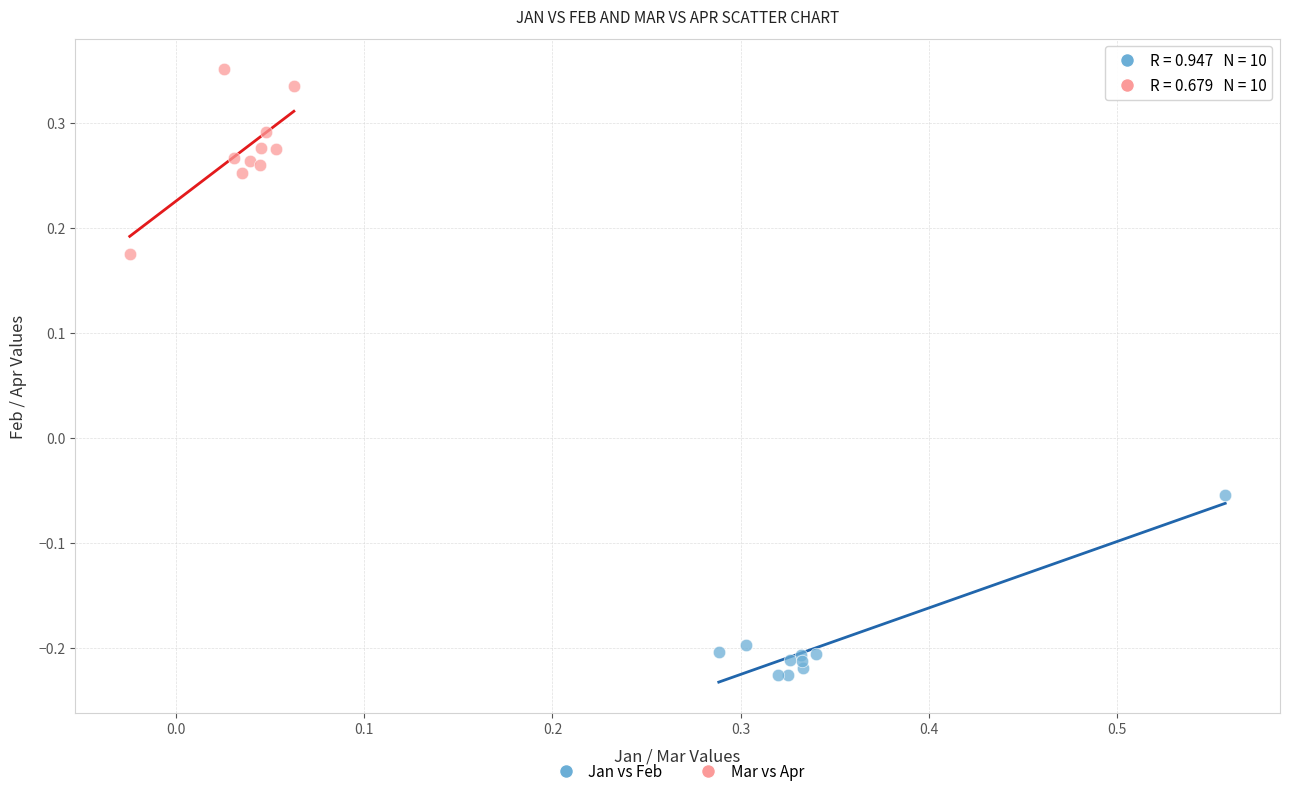

Which series reaches the minimum Y coordinate?

Jan vs Feb